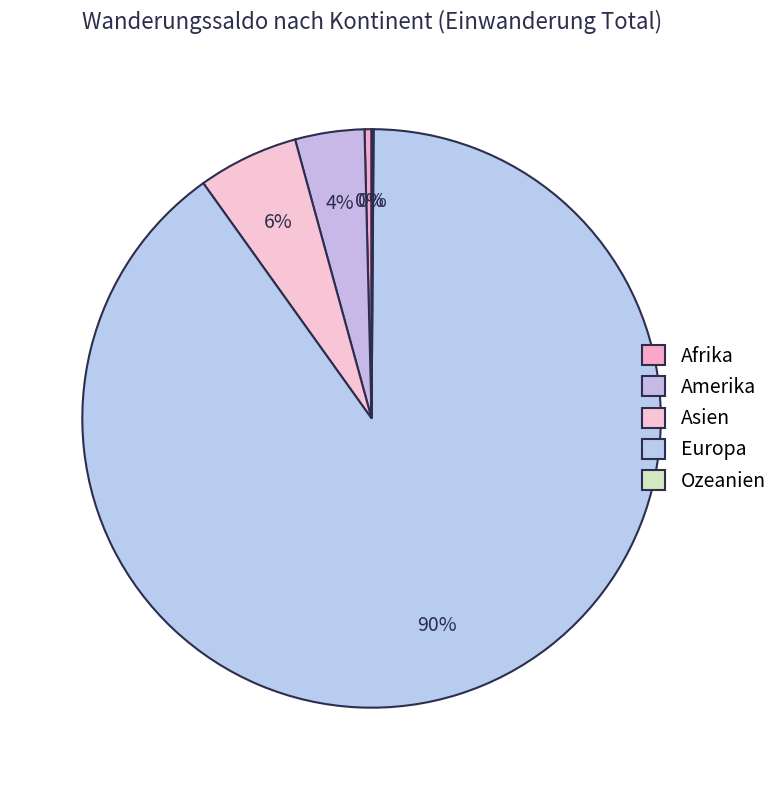

Does Europa represent more than half of the total?

Yes